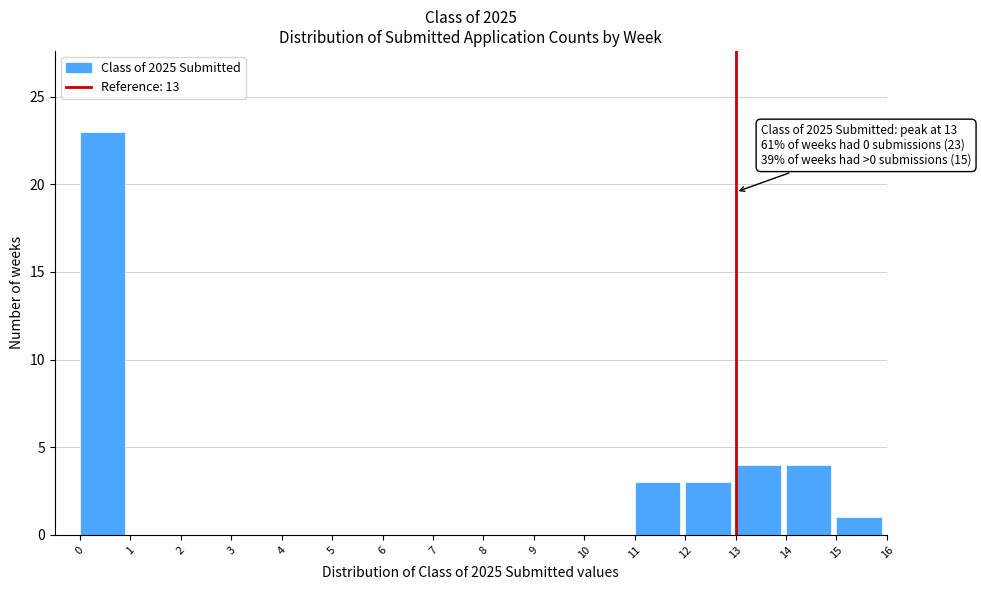

Which range on the x-axis has the tallest bar?

0 to 1